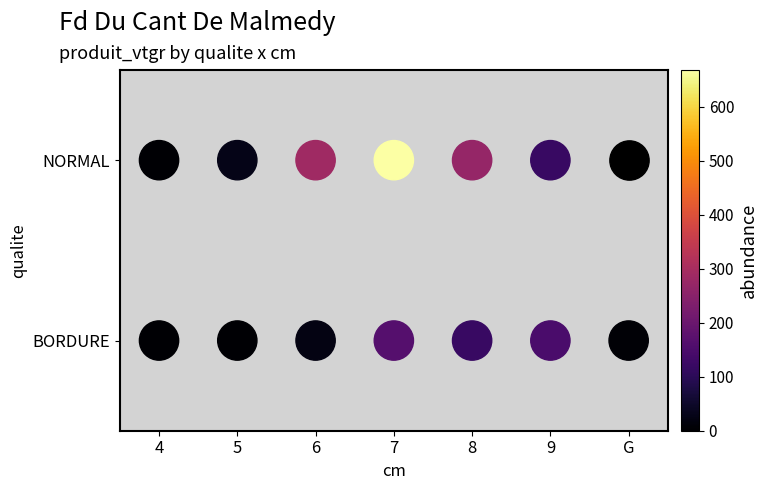

True or false: the data shows 1 at 8.

False